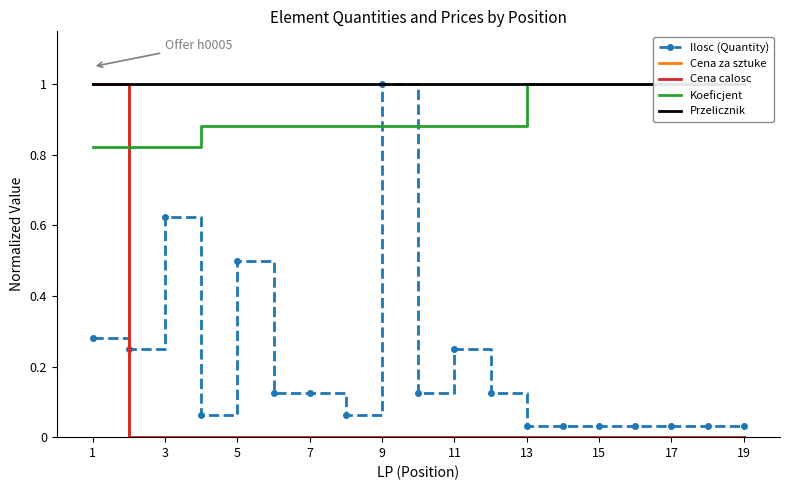

True or false: Cena calosc has more than 1 interior local peaks.

False